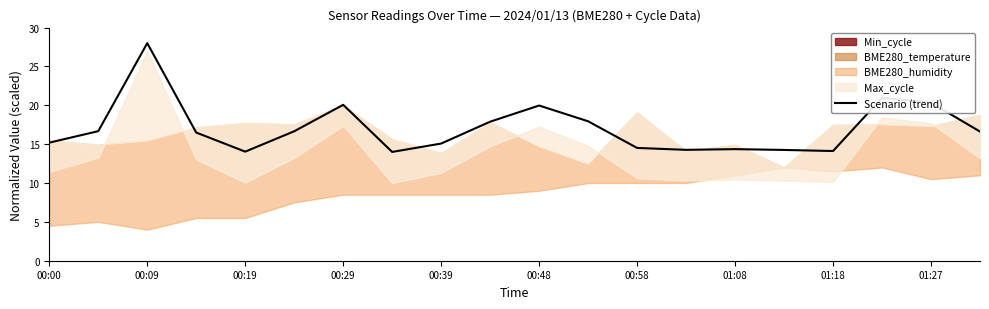

Is it true that Scenario (trend) equals 34.9 at 00:48?

False